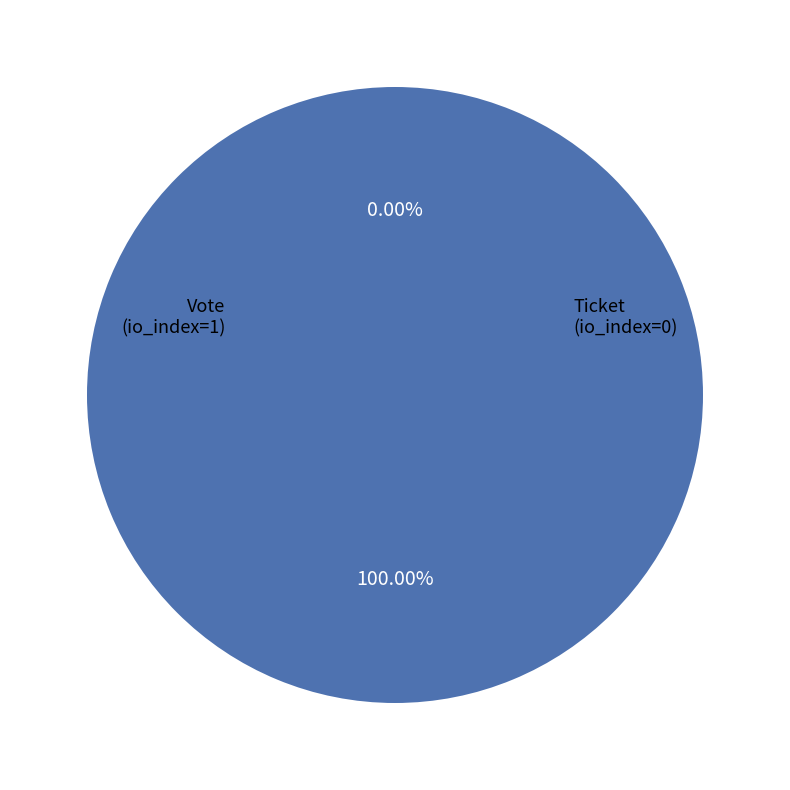

To the nearest percent, what is the difference between the Ticket (io_index=0) and Vote (io_index=1) slice percentages?

100%